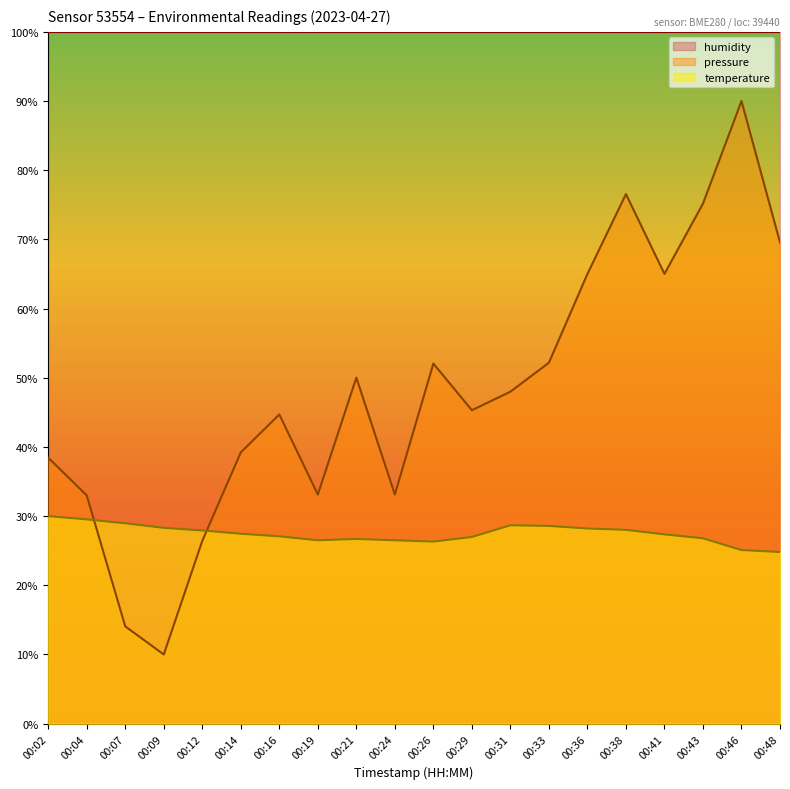

At which category is the sum across all series the highest?

00:46